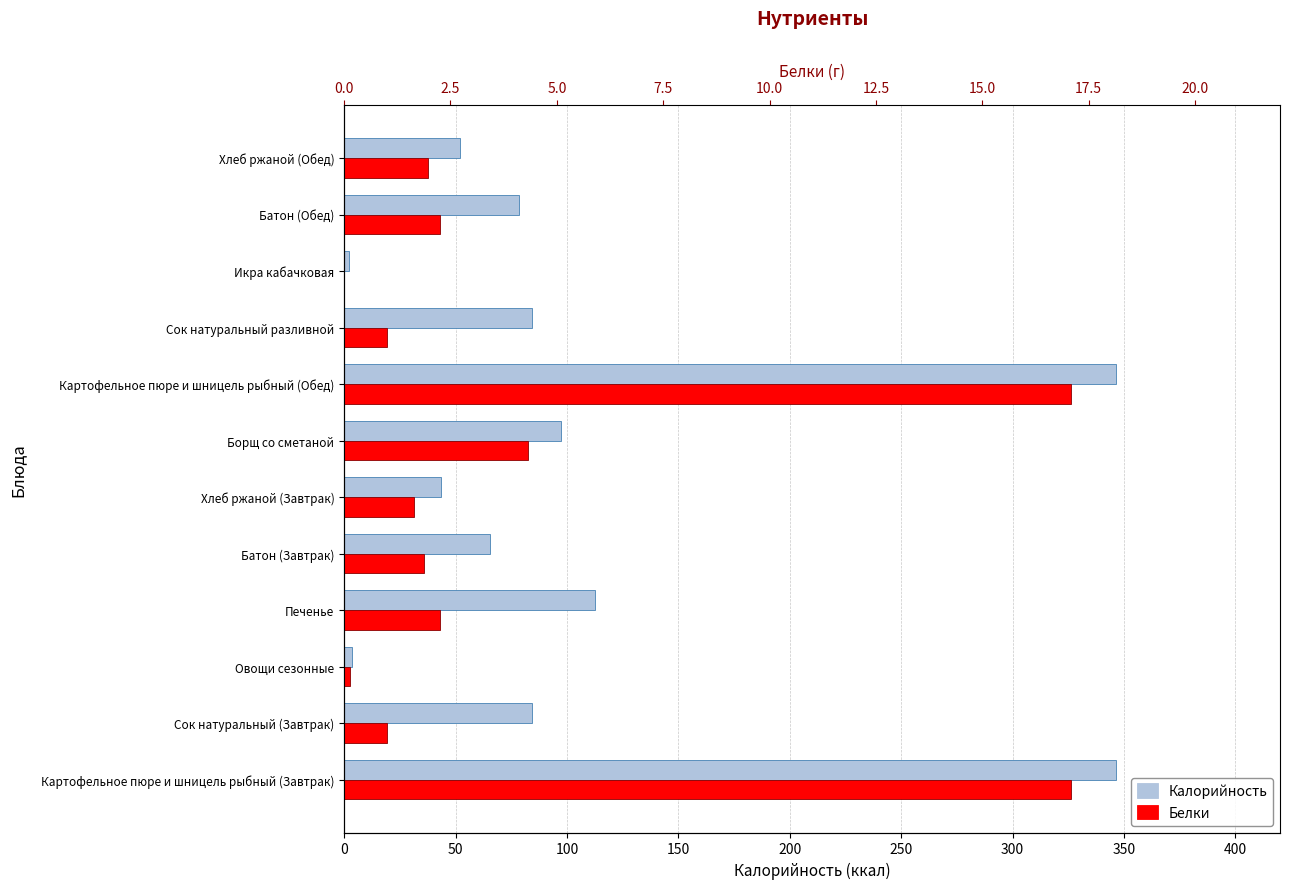

The Калорийность series shows 3.4 at Овощи сезонные. True or false?

True